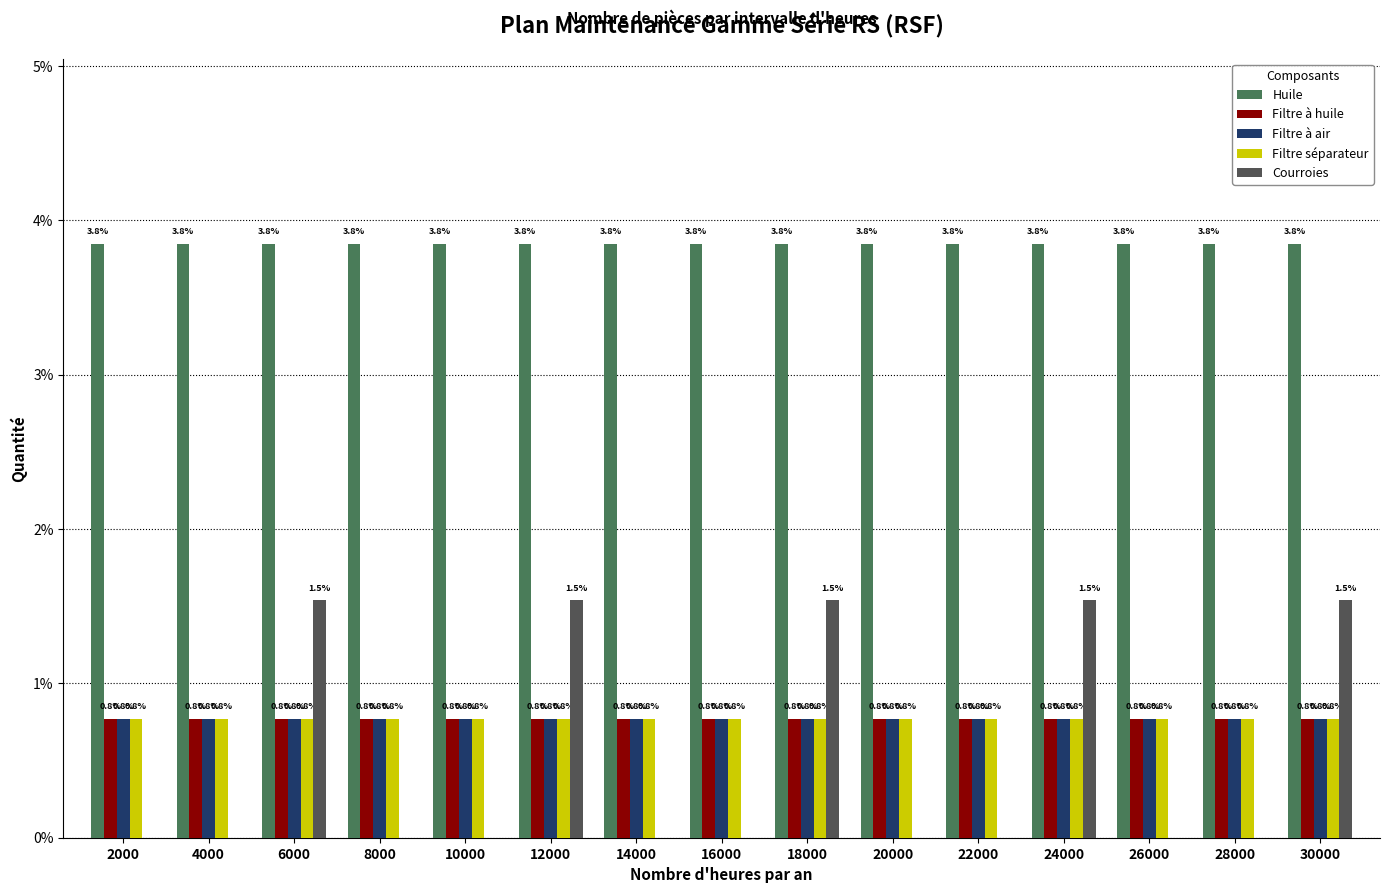

Reading left to right, what are all the values shown in this chart?

Huile: 2000=3.8	4000=3.8	6000=3.8	8000=3.8	10000=3.8	12000=3.8	14000=3.8	16000=3.8	18000=3.8	20000=3.8	22000=3.8	24000=3.8	26000=3.8	28000=3.8	30000=3.8
Filtre à huile: 2000=0.8	4000=0.8	6000=0.8	8000=0.8	10000=0.8	12000=0.8	14000=0.8	16000=0.8	18000=0.8	20000=0.8	22000=0.8	24000=0.8	26000=0.8	28000=0.8	30000=0.8
Filtre à air: 2000=0.8	4000=0.8	6000=0.8	8000=0.8	10000=0.8	12000=0.8	14000=0.8	16000=0.8	18000=0.8	20000=0.8	22000=0.8	24000=0.8	26000=0.8	28000=0.8	30000=0.8
Filtre séparateur: 2000=0.8	4000=0.8	6000=0.8	8000=0.8	10000=0.8	12000=0.8	14000=0.8	16000=0.8	18000=0.8	20000=0.8	22000=0.8	24000=0.8	26000=0.8	28000=0.8	30000=0.8
Courroies: 2000=0.0	4000=0.0	6000=1.5	8000=0.0	10000=0.0	12000=1.5	14000=0.0	16000=0.0	18000=1.5	20000=0.0	22000=0.0	24000=1.5	26000=0.0	28000=0.0	30000=1.5